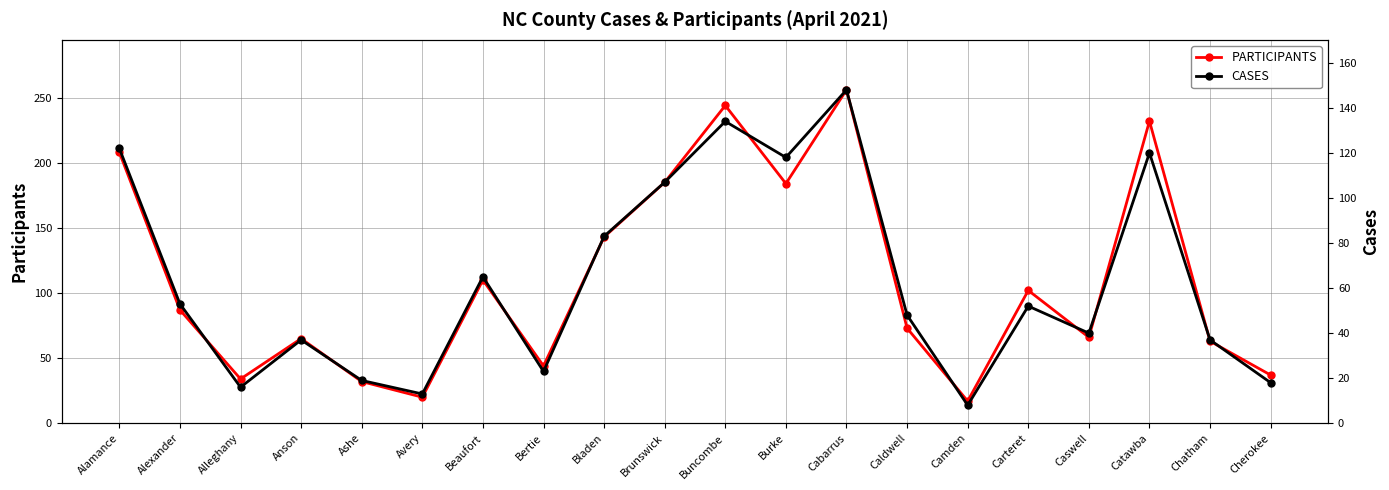

How many interior local peaks does the PARTICIPANTS series have?

6